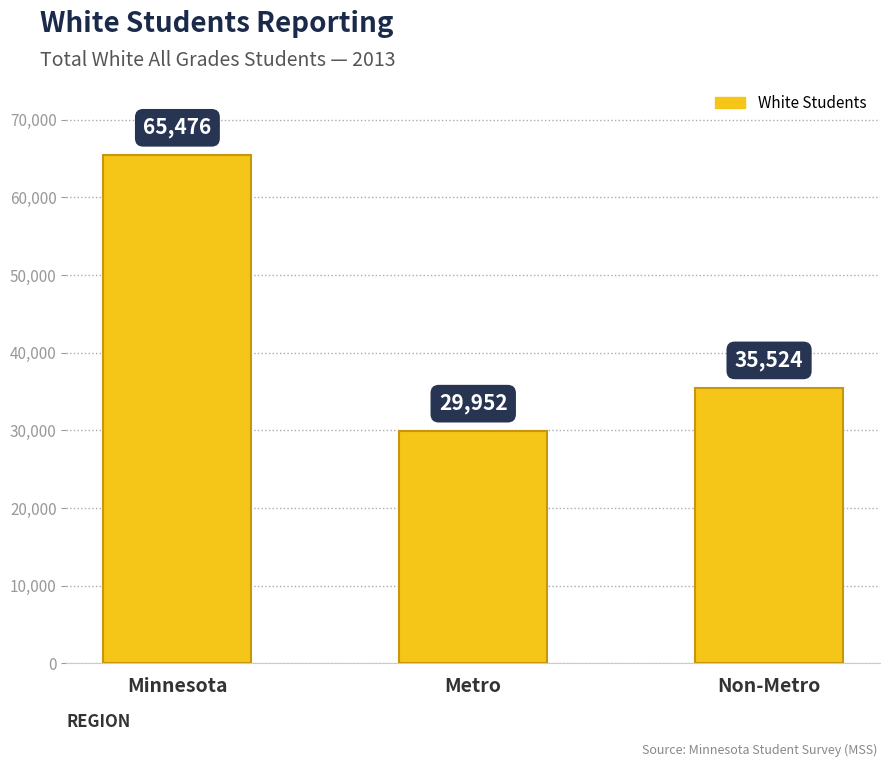

What is the difference between the values at Minnesota and Metro?

35524